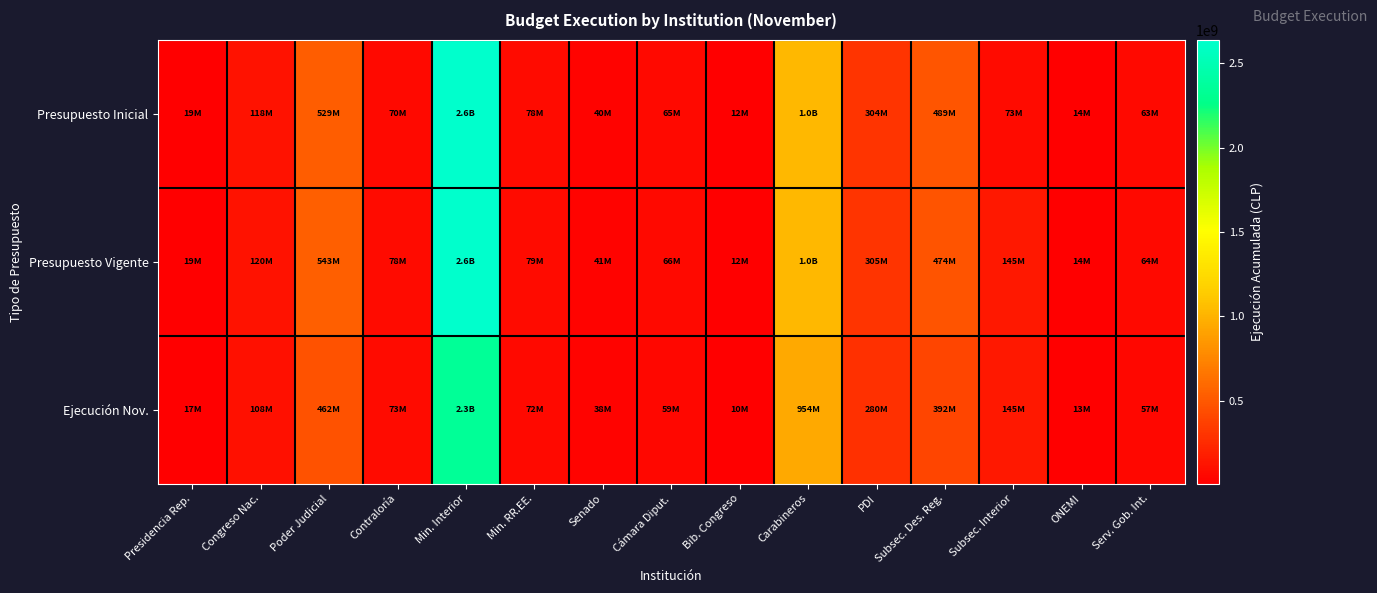

Reading left to right, extract all data points from this chart.

Presupuesto Inicial: Presidencia Rep.=18979823	Congreso Nac.=117948203	Poder Judicial=528807304	Contraloría=70405877	Min. Interior=2633088212	Min. RR.EE.=78199144	Senado=40205415	Cámara Diput.=64737169	Bib. Congreso=11911369	Carabineros=1031148122	PDI=303739300	Subsec. Des. Reg.=489184203	Subsec. Interior=73354364	ONEMI=13921316	Serv. Gob. Int.=63044535
Presupuesto Vigente: Presidencia Rep.=19221519	Congreso Nac.=119636101	Poder Judicial=543481774	Contraloría=77647609	Min. Interior=2637546008	Min. RR.EE.=79431453	Senado=40861550	Cámara Diput.=65573173	Bib. Congreso=12107128	Carabineros=1031148122	PDI=304739300	Subsec. Des. Reg.=474147810	Subsec. Interior=144562892	ONEMI=14295746	Serv. Gob. Int.=63865471
Ejecución Nov.: Presidencia Rep.=16750078	Congreso Nac.=108202116	Poder Judicial=462378109	Contraloría=72978359	Min. Interior=2340995376	Min. RR.EE.=71752884	Senado=37996928	Cámara Diput.=58900605	Bib. Congreso=10378692	Carabineros=954179229	PDI=279551011	Subsec. Des. Reg.=391962114	Subsec. Interior=144987027	ONEMI=12558827	Serv. Gob. Int.=56685912